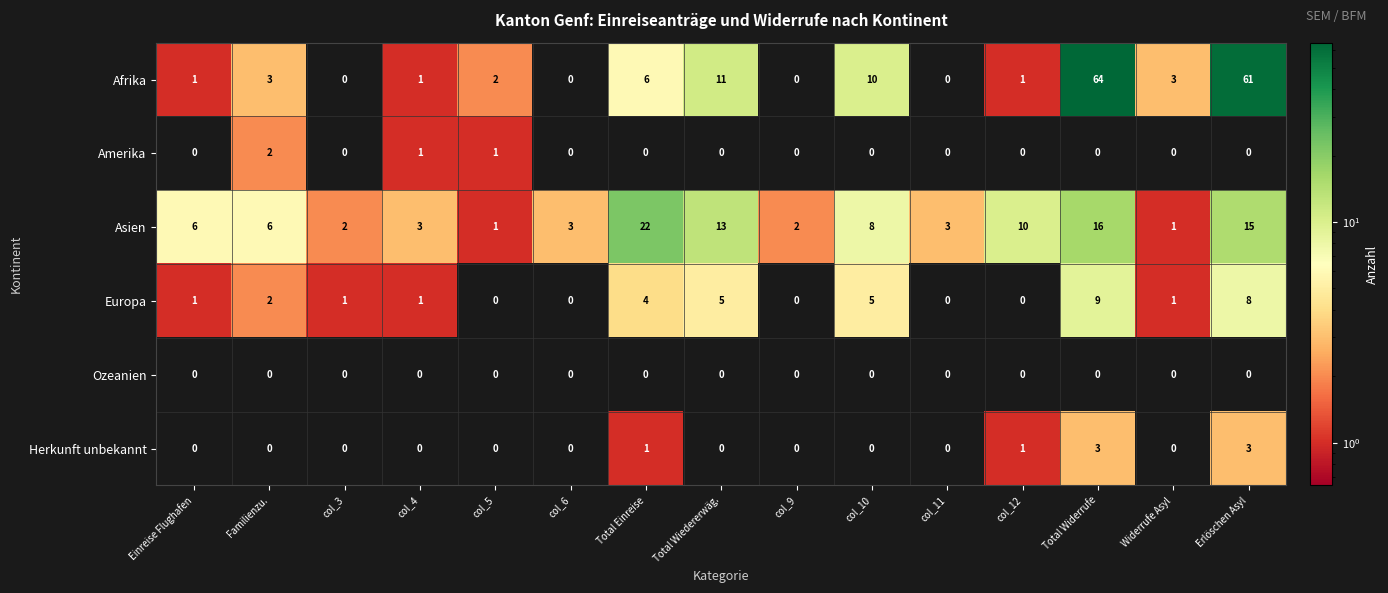

At which label does Afrika first exceed 2?

Familienzu.